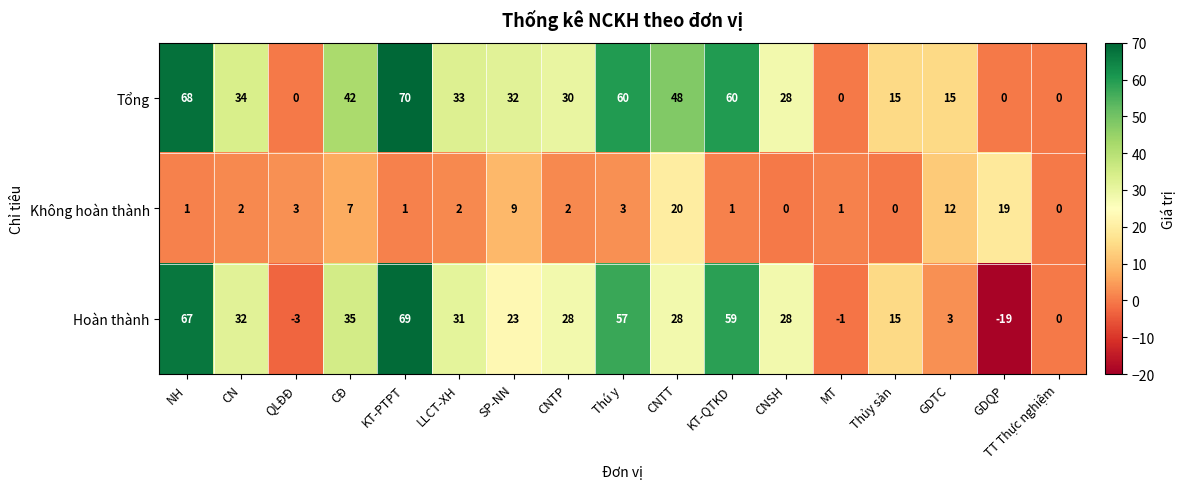

At Thú y, list the series in order from smallest to largest.

Không hoàn thành, Hoàn thành, Tổng